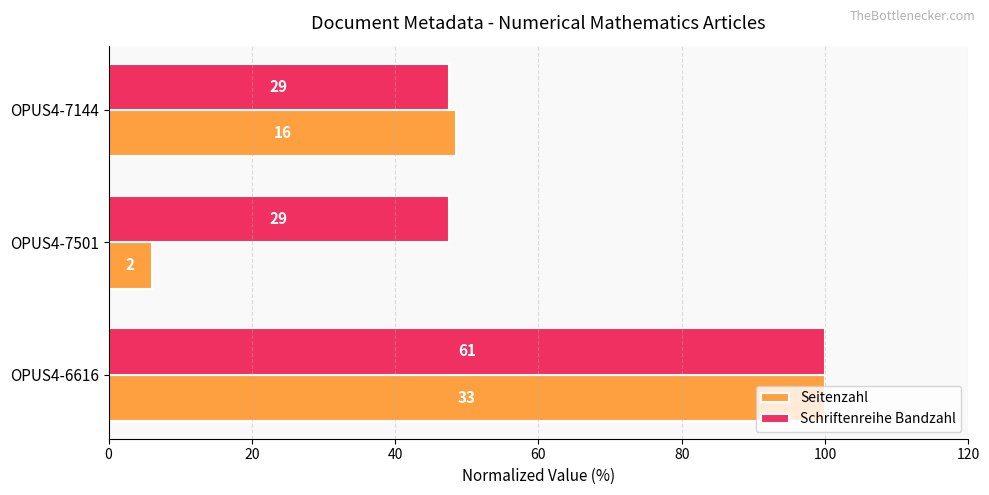

Which series has the largest total across all categories?

Schriftenreihe Bandzahl